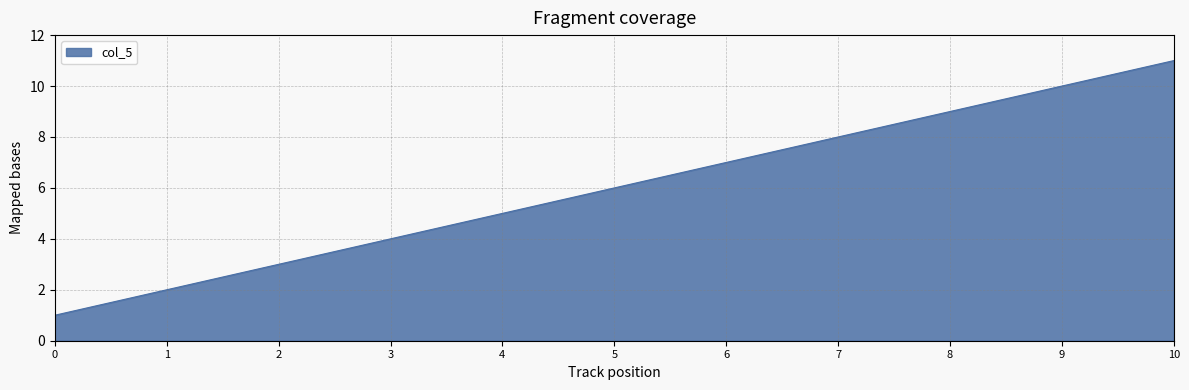

What is the difference between the maximum and minimum values?

10